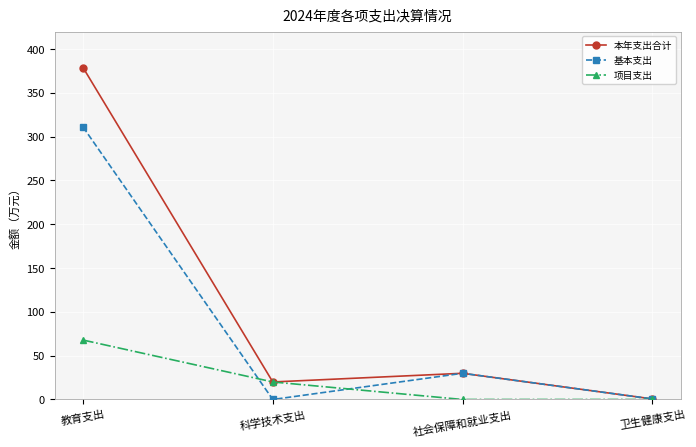

Rank the categories by 本年支出合计 value from highest to lowest.

教育支出, 社会保障和就业支出, 科学技术支出, 卫生健康支出